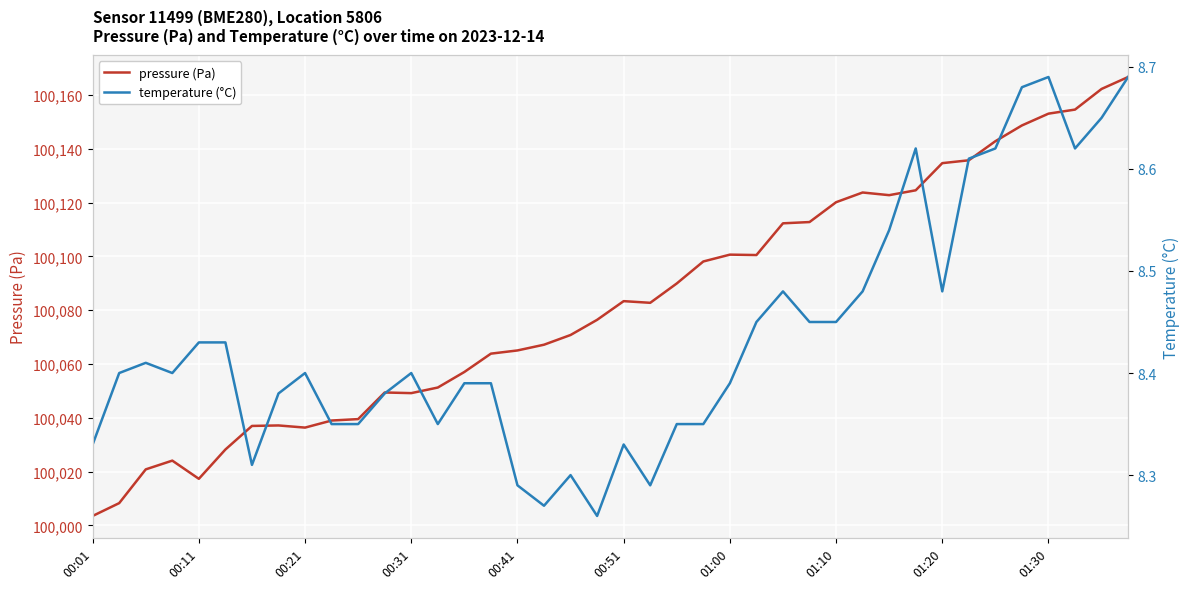

What is the smallest value displayed?

8.3